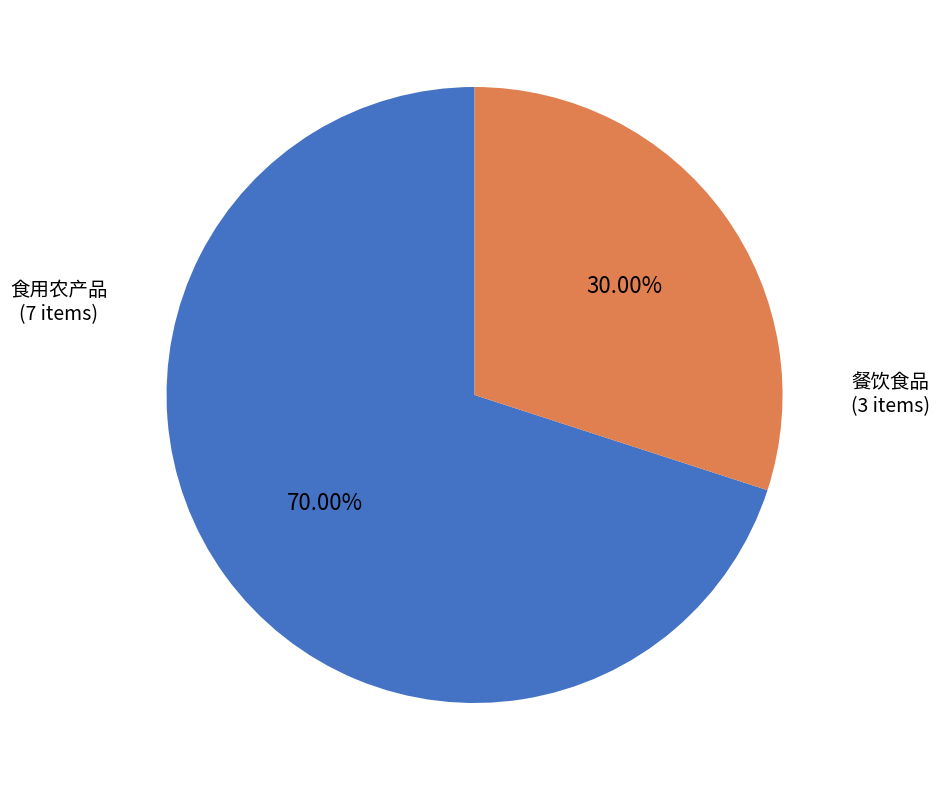

To the nearest percent, what is the difference between the largest and smallest slice percentages?

40%